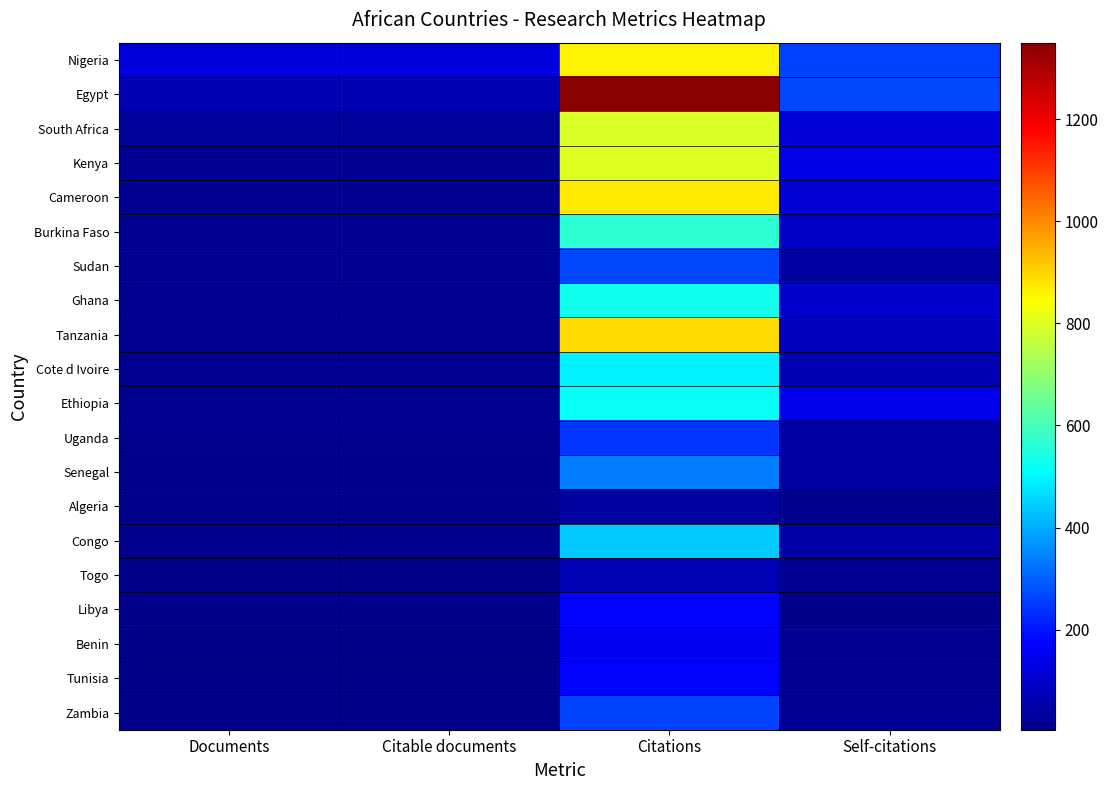

Which label corresponds to the largest value in the chart?

Citations